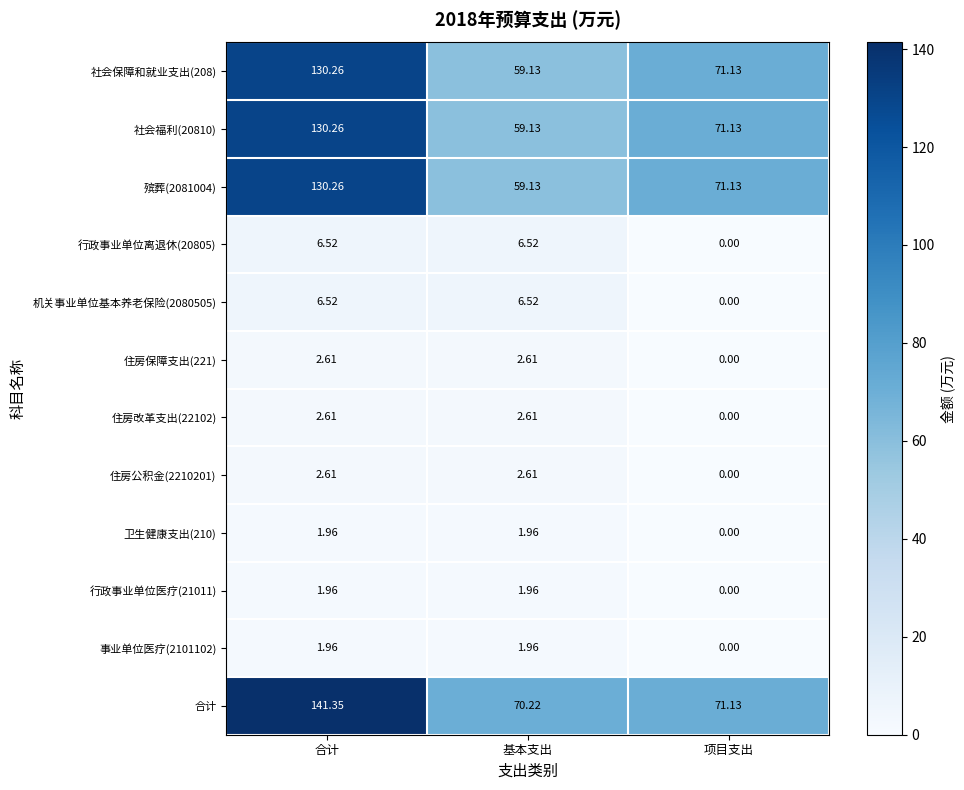

Count the number of data series in this chart.

12